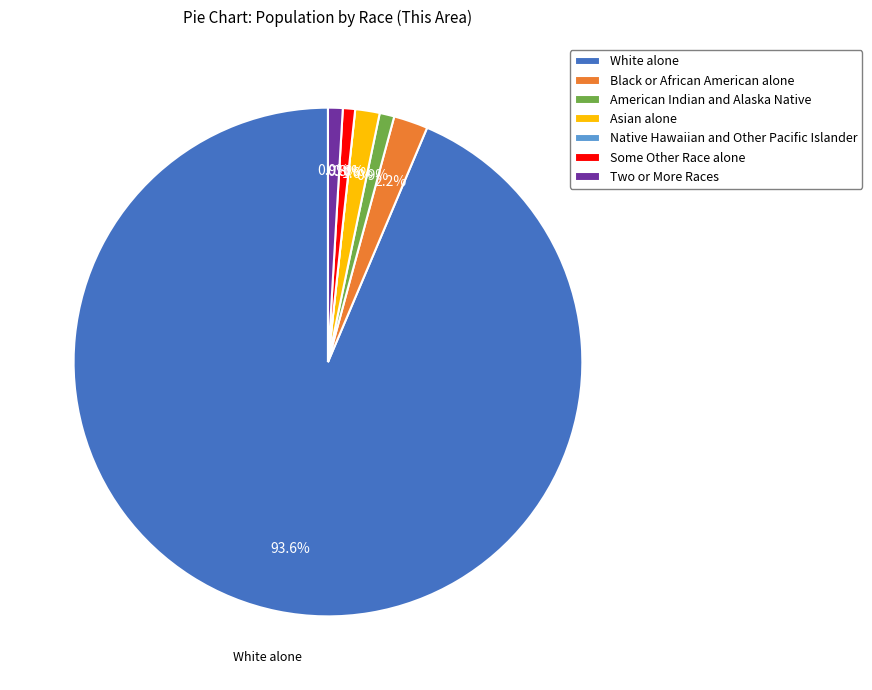

Between Black or African American alone and Native Hawaiian and Other Pacific Islander, which is larger?

Black or African American alone